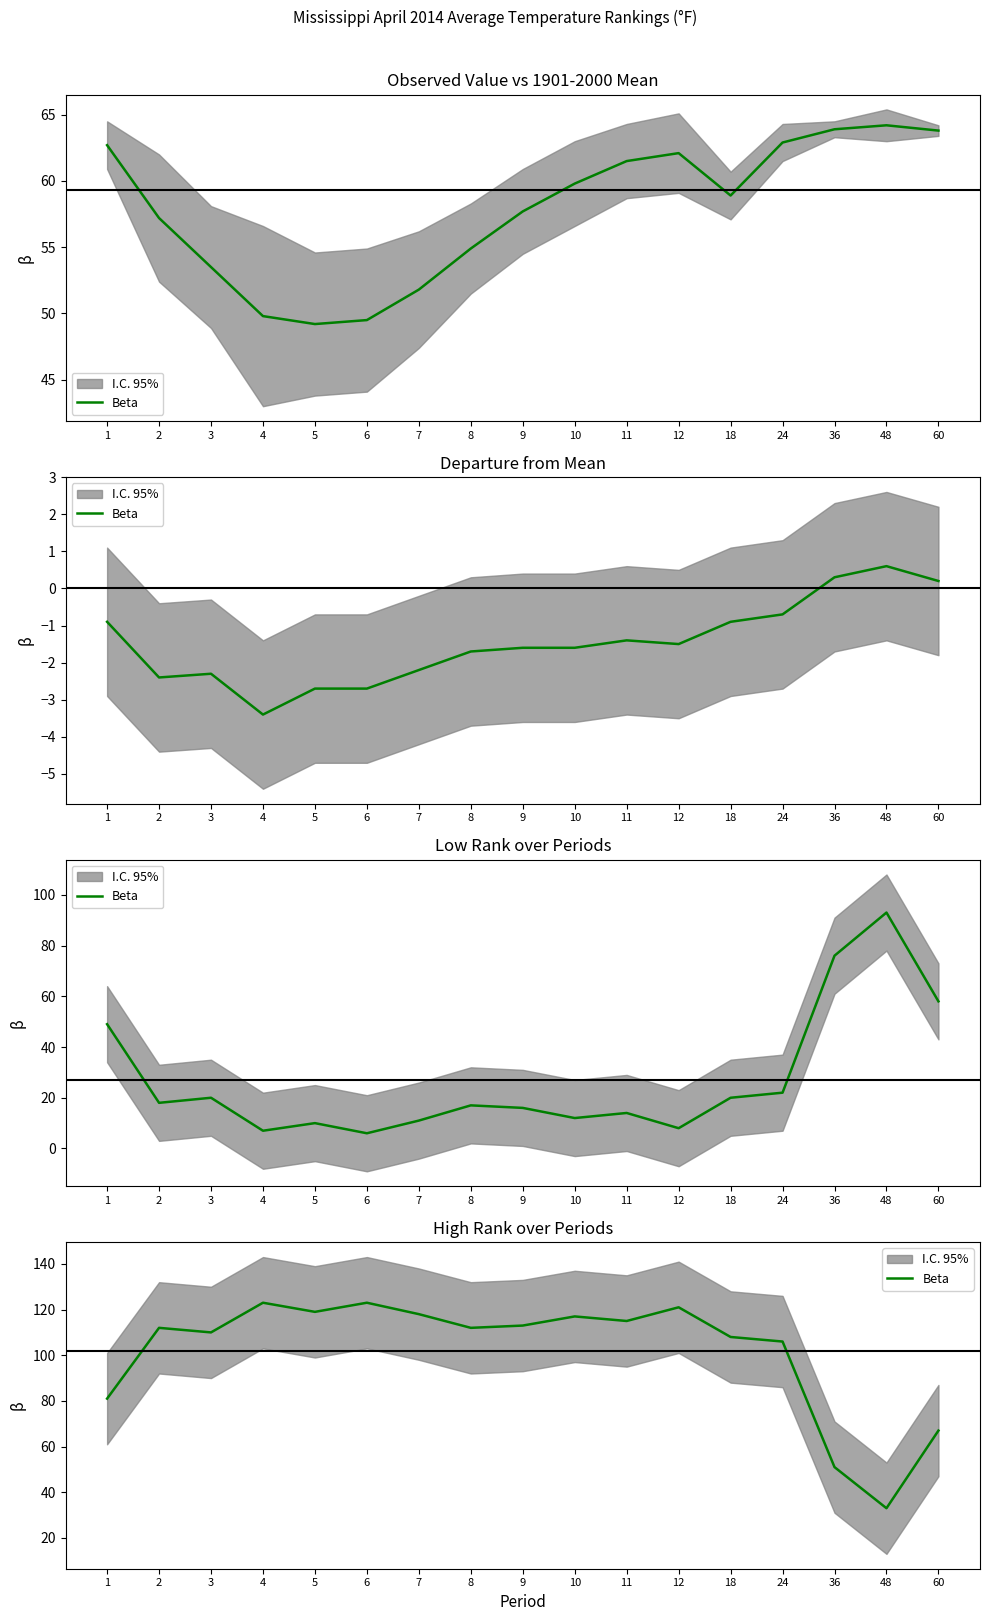

How many points are higher than both their immediate neighbors (excluding endpoints)?

5